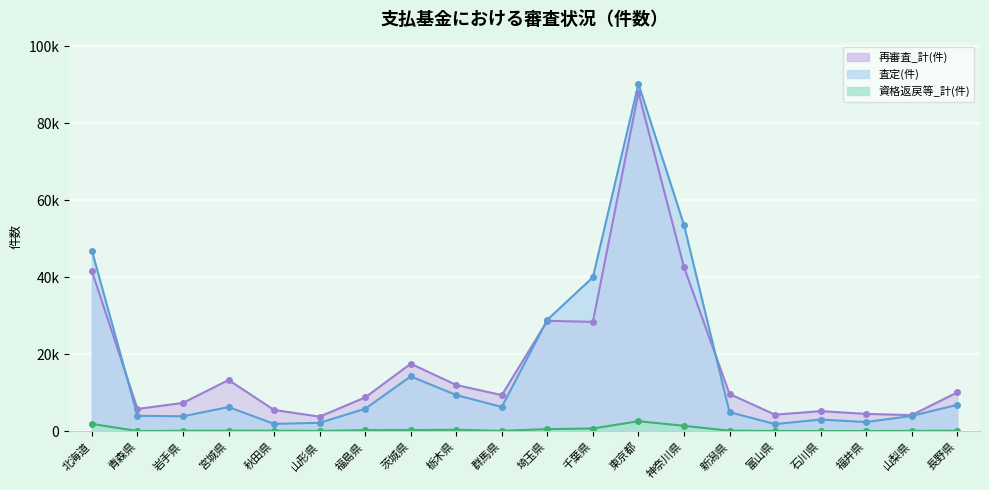

Which category has the highest value across all series?

東京都